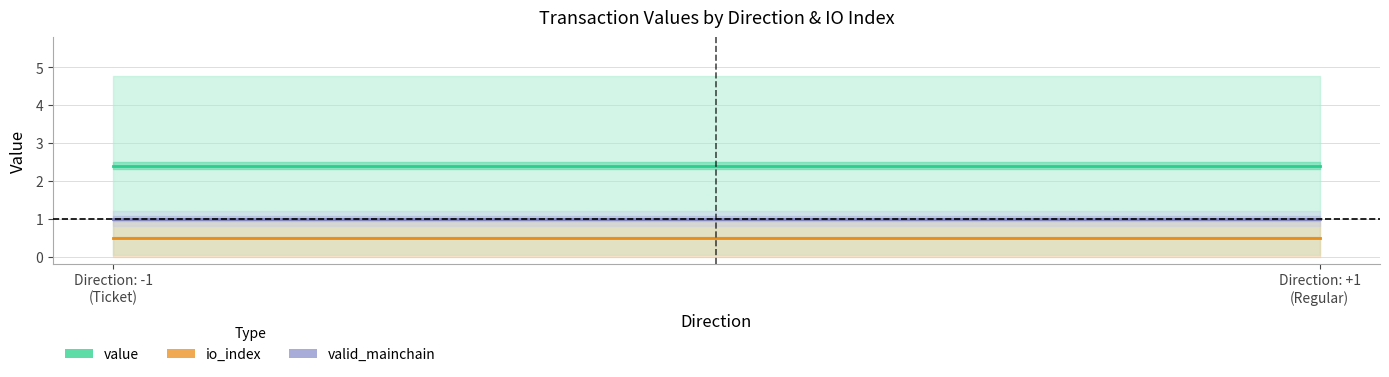

Is this an area chart (filled region under the line)?

No